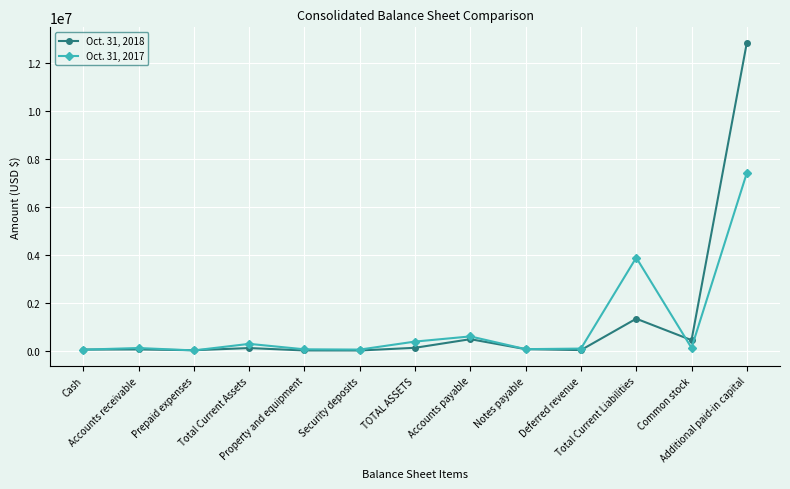

What is the total value across all series at Deferred revenue?

105520